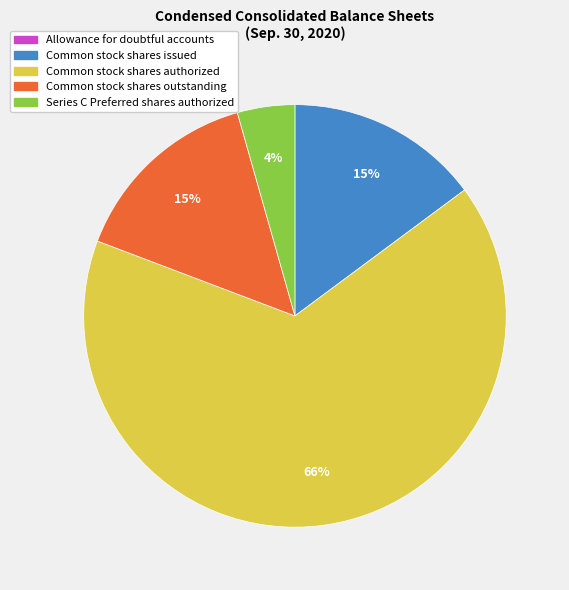

To the nearest percent, what is the difference between the largest and smallest slice percentages?

66%